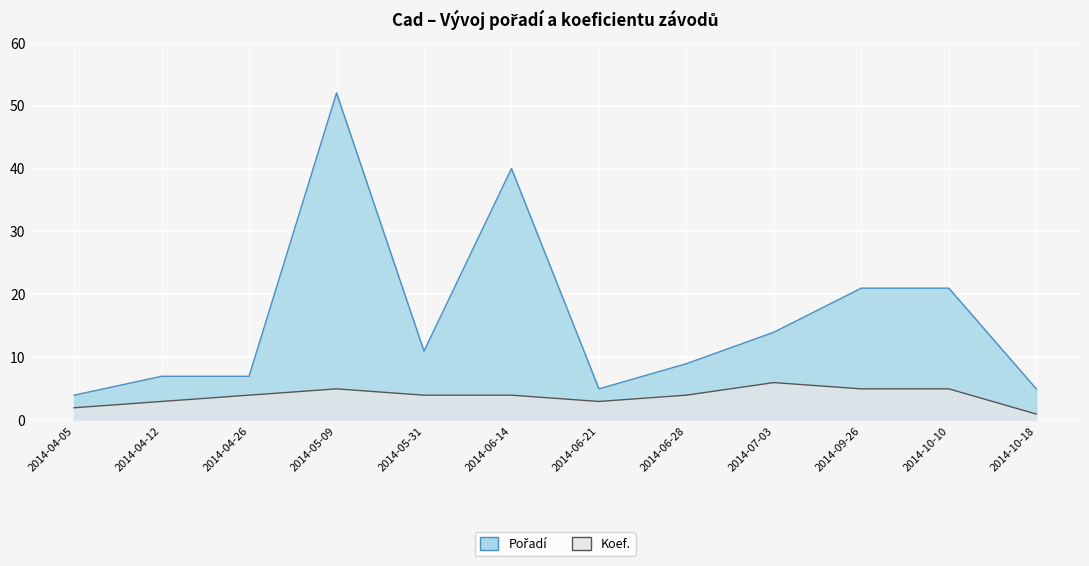

True or false: Koef. and Pořadí cross at least once.

False